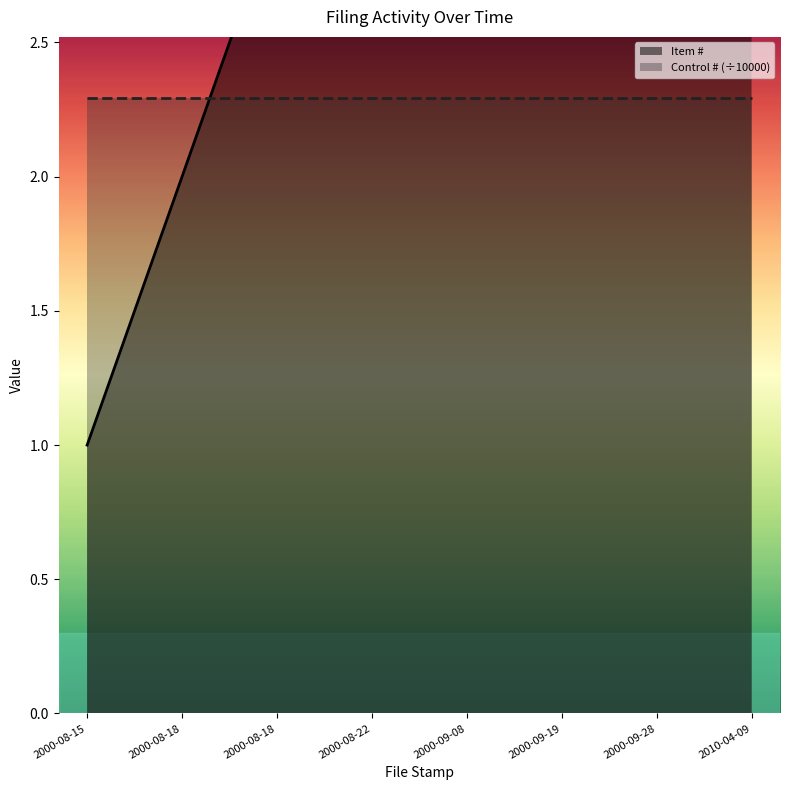

At which category is the sum across all series the highest?

2010-04-09